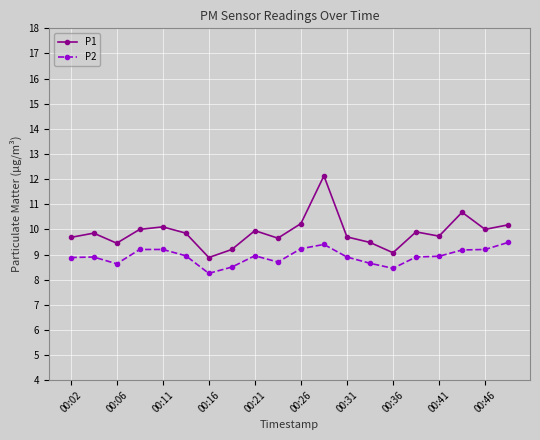

What is the minimum value for P1?

8.9